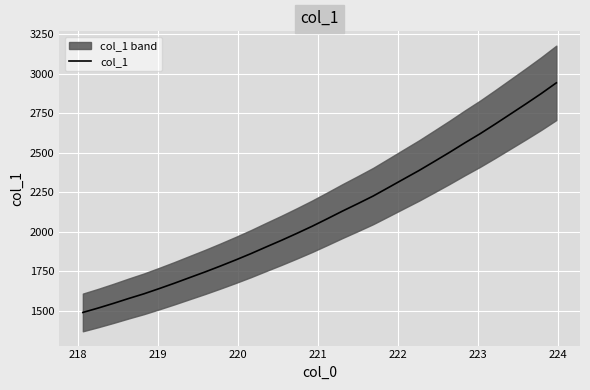

What is the sum of all values?

67653.4